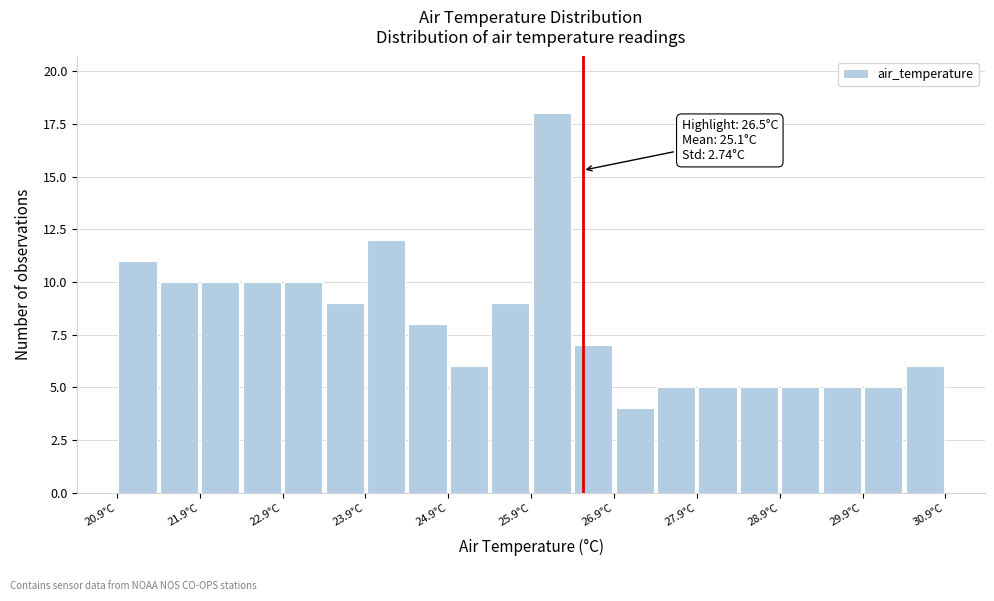

Around what value on the x-axis is the tallest bar? Give the approximate position of its centre, as read against the axis.

26.2